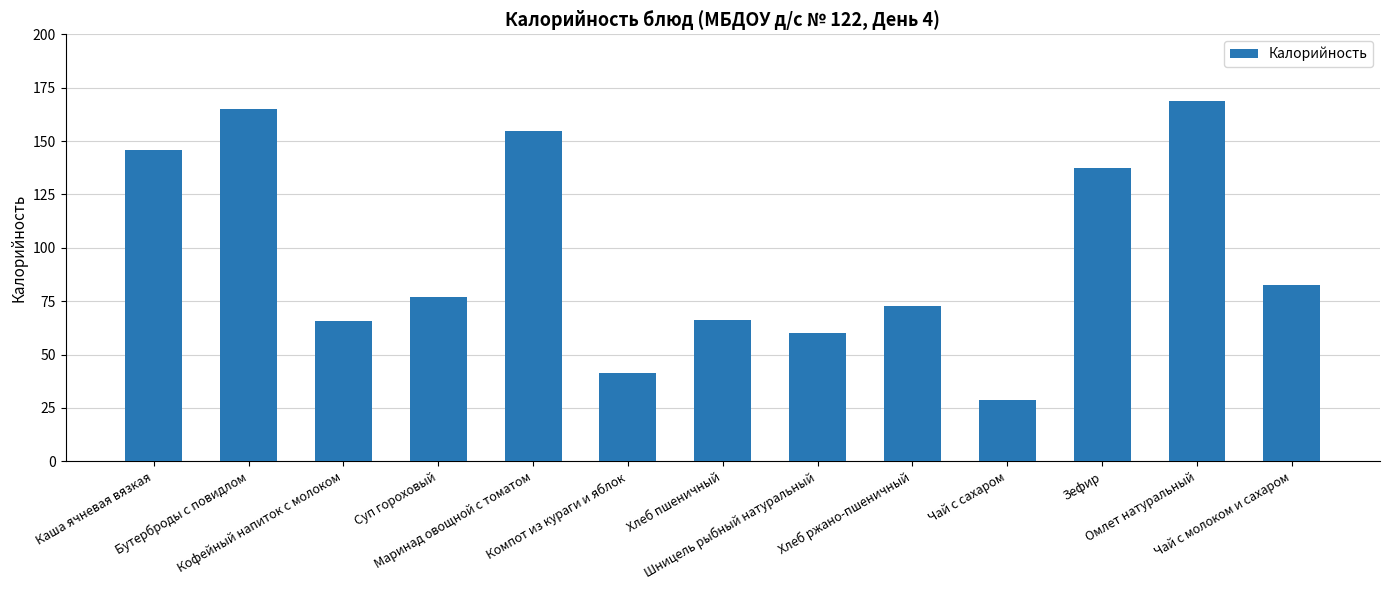

What is the label of the 6th bar from the left?

Компот из кураги и яблок